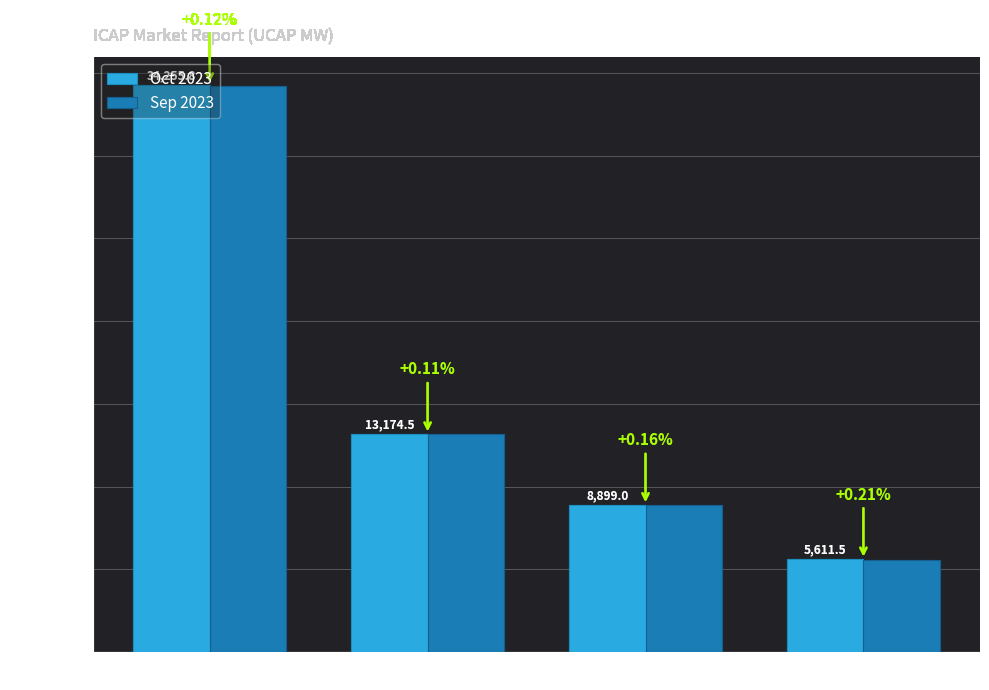

True or false: Oct 2023 has a value of 15174.2 at New York City.

False